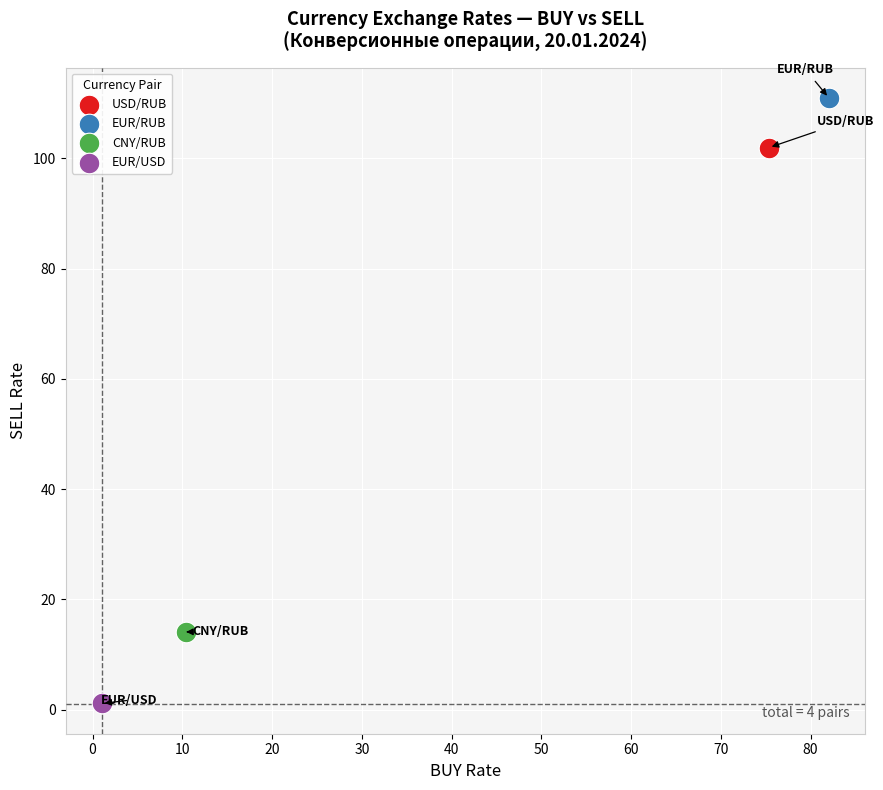

What are all the series names shown in the legend?

USD/RUB, EUR/RUB, CNY/RUB, EUR/USD